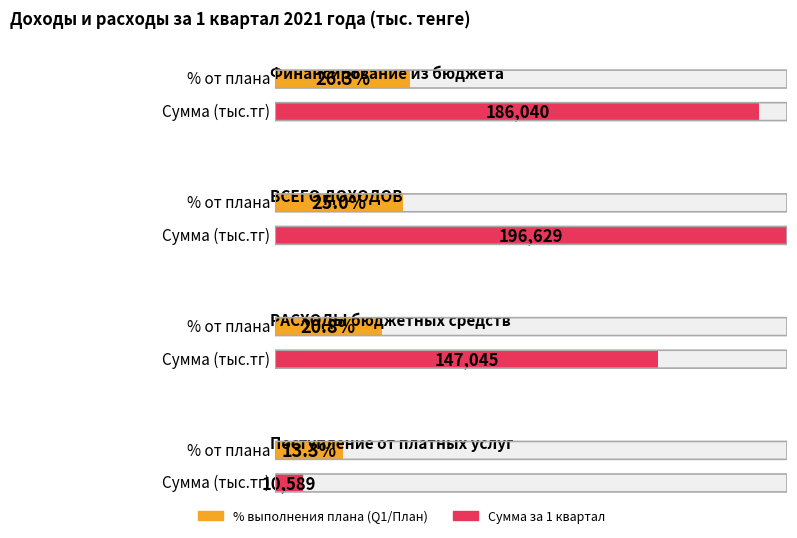

Reading left to right, transcribe all the data shown in this chart.

План на 2021 год: Финансирование из бюджета=706686.0	ВСЕГО ДОХОДОВ=786500.0	РАСХОДЫ бюджетных средств=706686.0	Поступление от платных услуг=79814.0
Сумма за 1 квартал: Финансирование из бюджета=186040.0	ВСЕГО ДОХОДОВ=196628.7	РАСХОДЫ бюджетных средств=147044.9	Поступление от платных услуг=10588.7